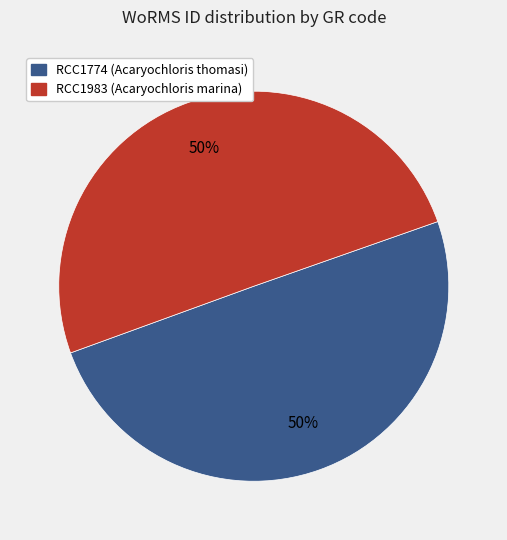

Approximately how many times larger is the value at RCC1983 (Acaryochloris marina) compared to RCC1774 (Acaryochloris thomasi)?

1.0